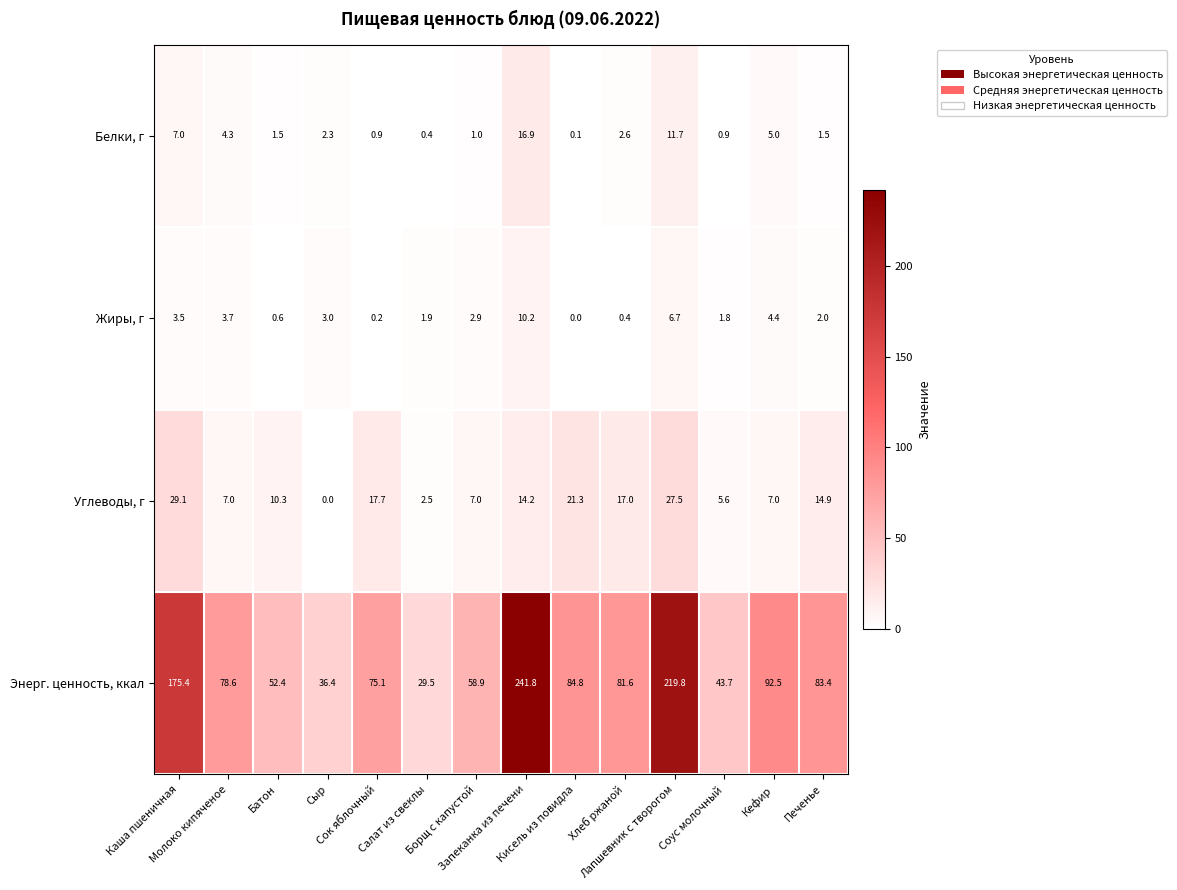

How many data points in Белки, г are less than 2?

7